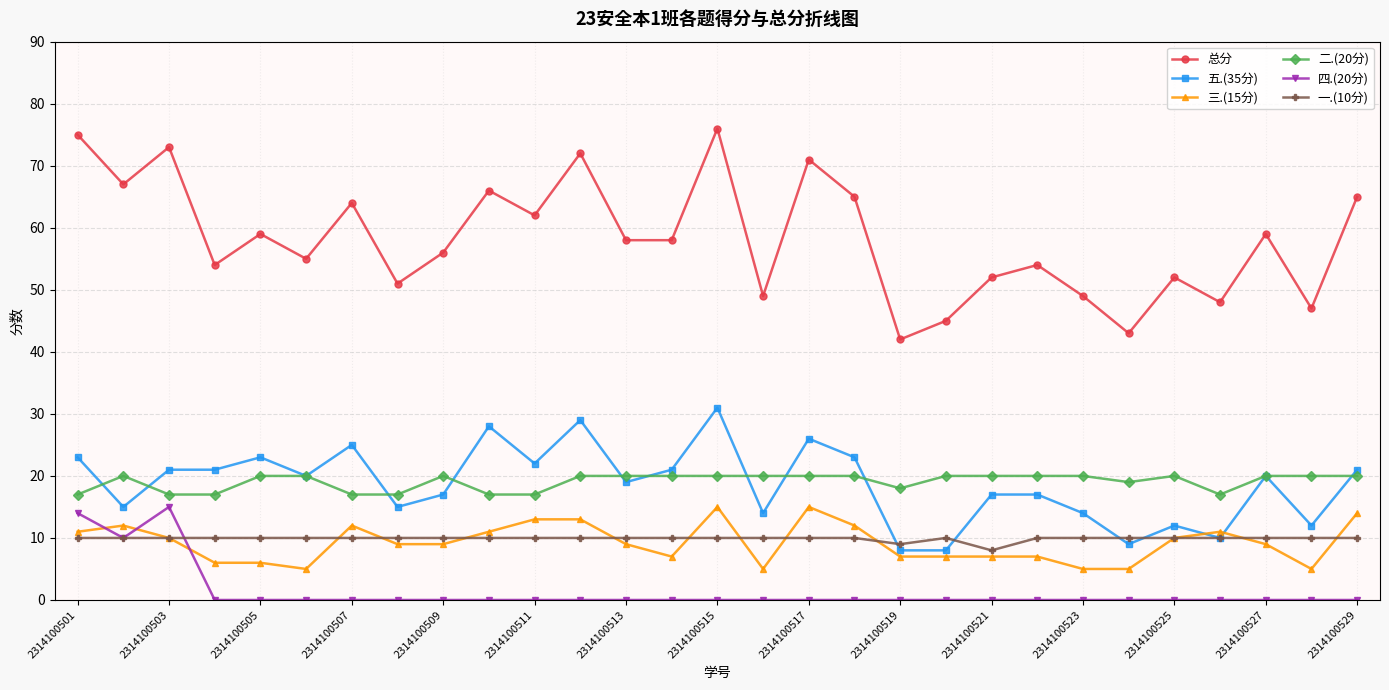

Which series has the widest spread of values?

总分